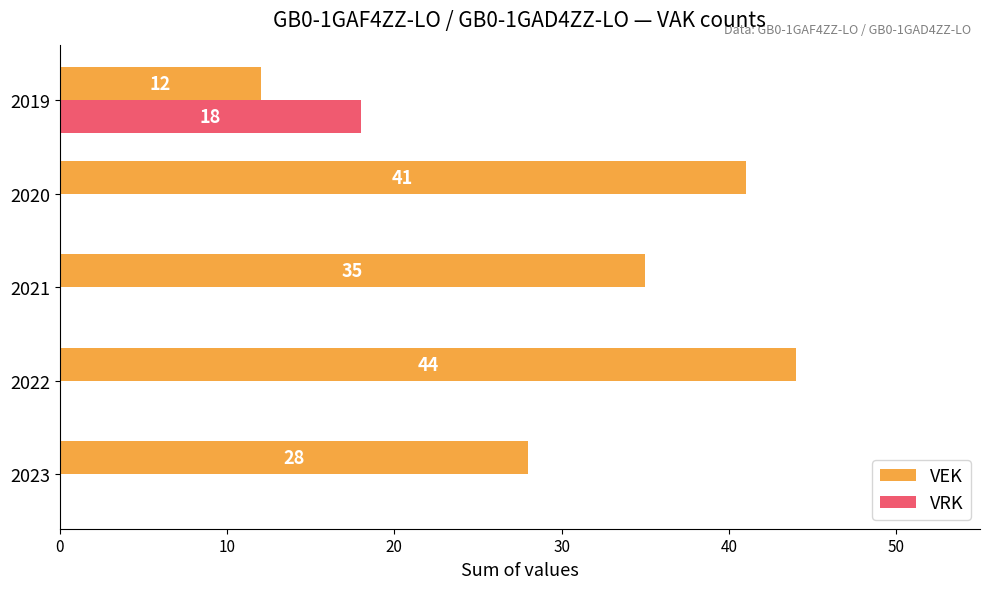

At which category does the chart reach its peak across all series?

2022